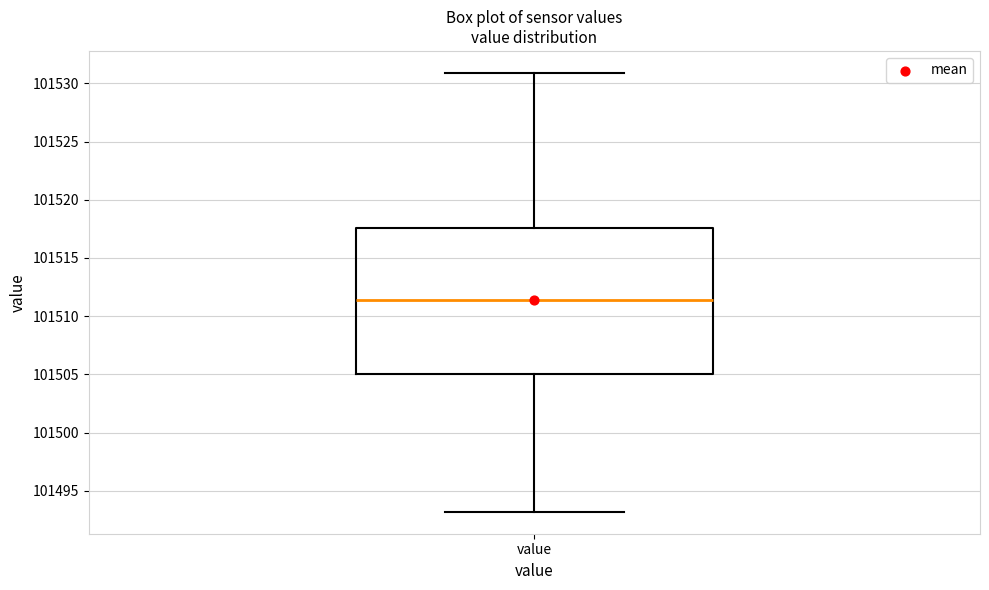

Transcribe this box plot: give where the median line is, the range the box spans, and where the two whiskers end, as read against the y-axis. The values are not printed on the chart, so give them approximately, as read against the axis.

median 101511.5, box 101505.0 to 101517.5, whiskers 101493.0 to 101531.0